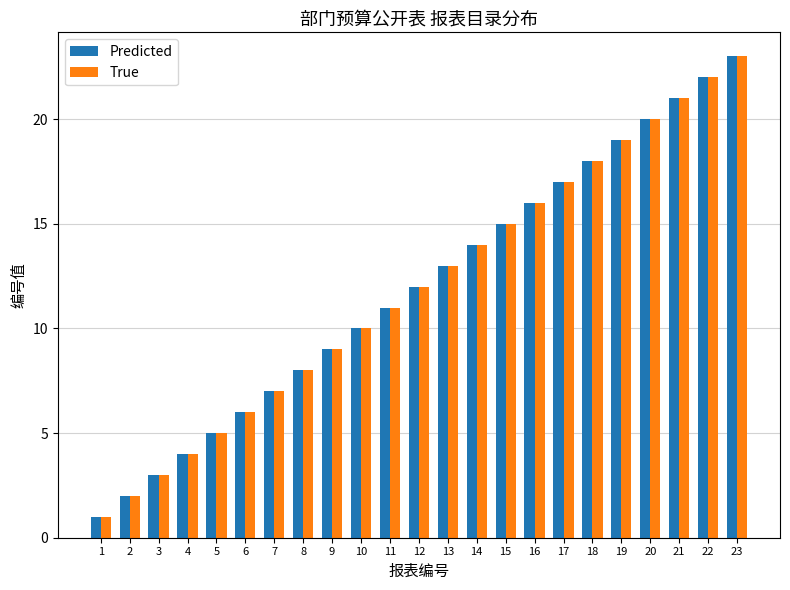

Is the value of True at 2 greater than the value of Predicted at 23?

No